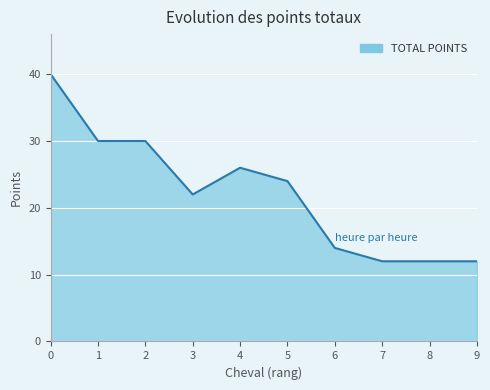

What is the difference between the maximum and minimum values?

28